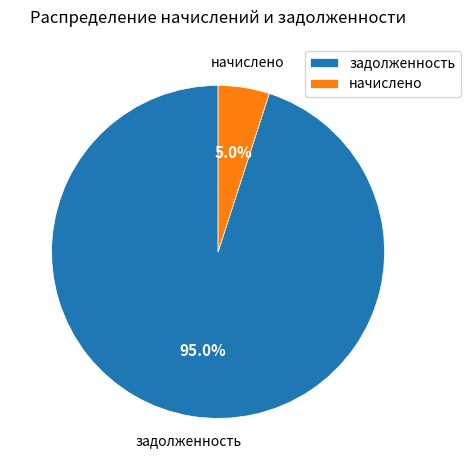

Does начислено represent more than half of the total?

No